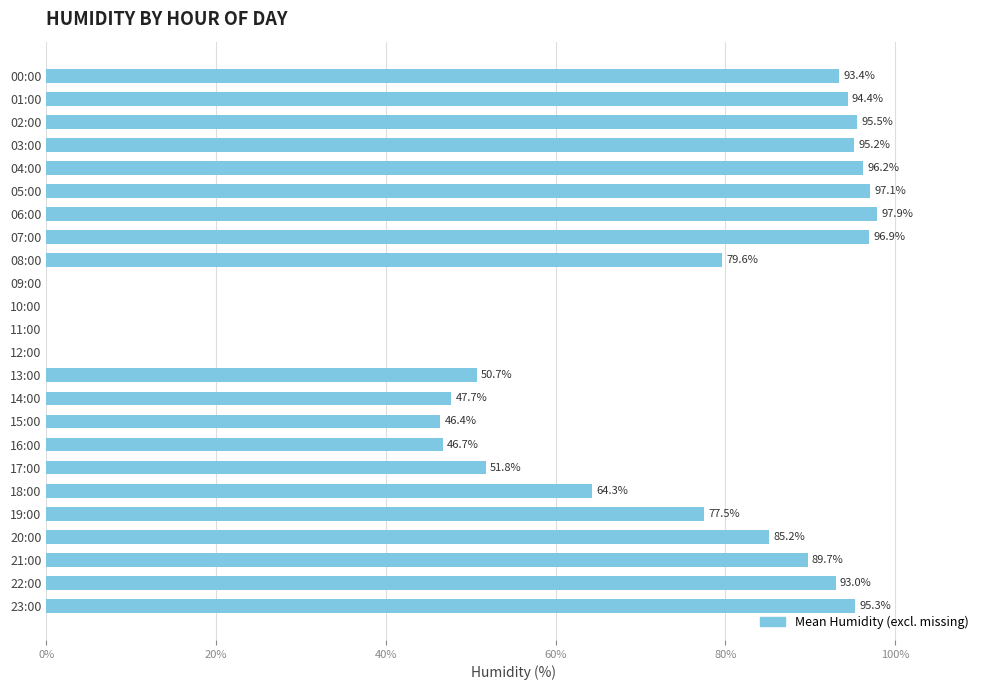

Where is the data nearest to the value 48?

14:00